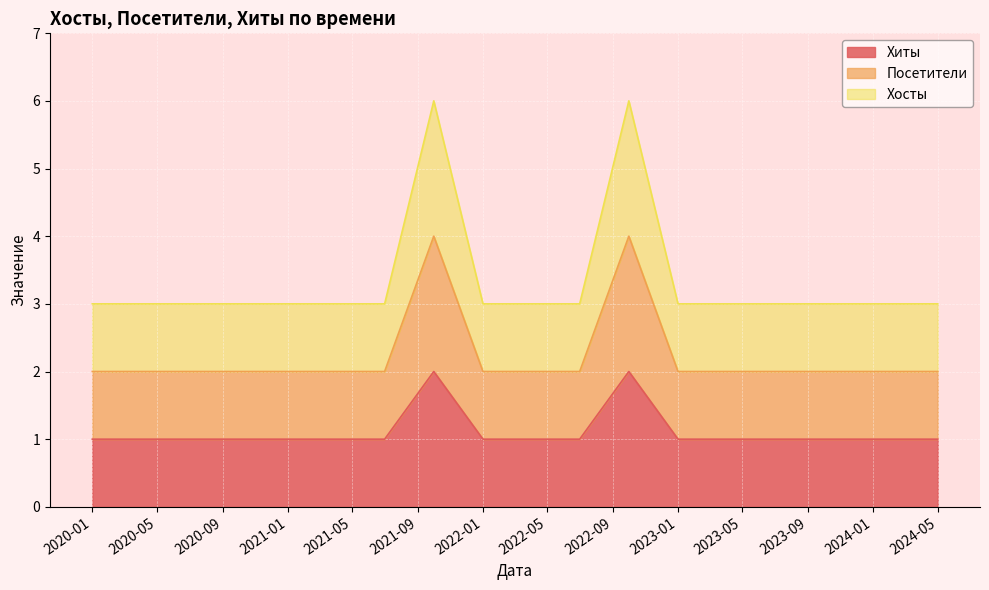

Is the value of Хиты at 2022-10 greater than the value of Хосты at 2022-10?

No